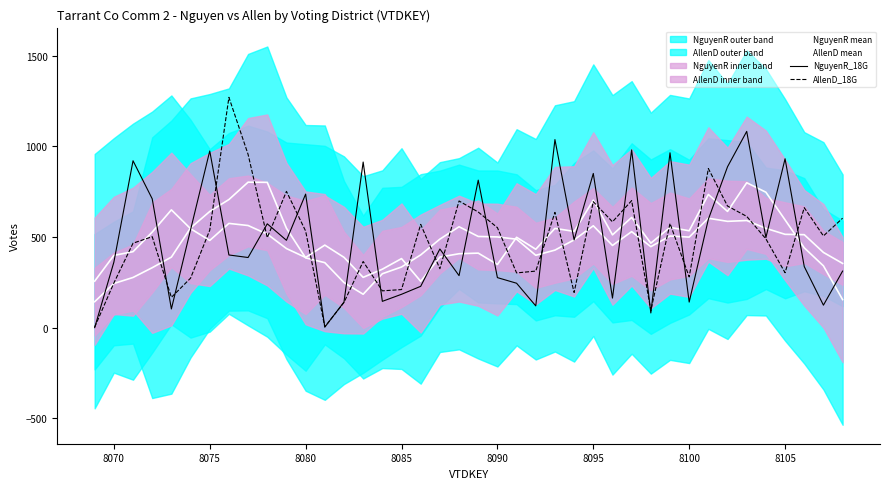

List the series in order of their overall mean, highest first.

NguyenR_18G, NguyenR mean, AllenD_18G, AllenD mean